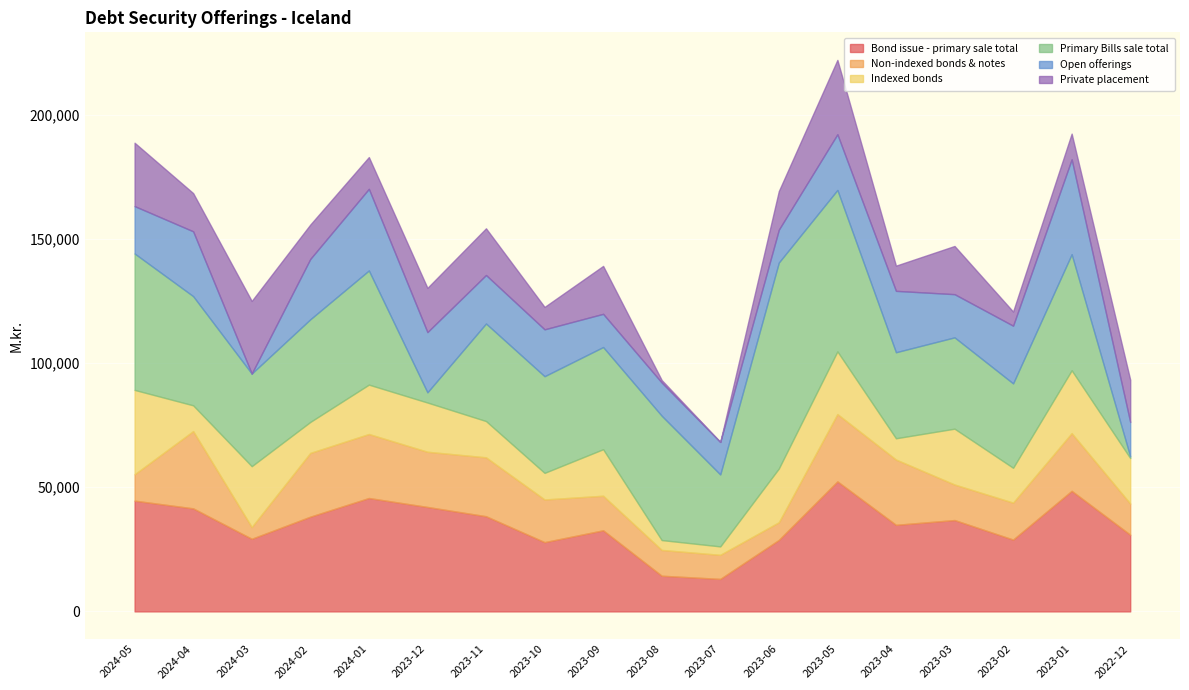

Reading left to right, list all the values displayed in this chart.

Bond issue - primary sale total: 2024-05=44608	2024-04=41503	2024-03=29248	2024-02=38156	2024-01=45673	2023-12=42068	2023-11=38338	2023-10=27900	2023-09=32666	2023-08=14369	2023-07=13092	2023-06=28783	2023-05=52367	2023-04=34869	2023-03=36800	2023-02=28928	2023-01=48560	2022-12=30885
Non-indexed bonds & notes: 2024-05=10621	2024-04=31123	2024-03=4743	2024-02=25681	2024-01=25783	2023-12=22239	2023-11=23722	2023-10=17185	2023-09=13924	2023-08=10388	2023-07=9692	2023-06=7122	2023-05=27112	2023-04=26302	2023-03=14314	2023-02=14883	2023-01=23235	2022-12=12557
Indexed bonds: 2024-05=33987	2024-04=10380	2024-03=24505	2024-02=12475	2024-01=19890	2023-12=19829	2023-11=14616	2023-10=10715	2023-09=18742	2023-08=3981	2023-07=3400	2023-06=21661	2023-05=25255	2023-04=8567	2023-03=22486	2023-02=14045	2023-01=25325	2022-12=18328
Primary Bills sale total: 2024-05=54948	2024-04=43972	2024-03=37301	2024-02=41345	2024-01=45978	2023-12=4109	2023-11=39284	2023-10=38935	2023-09=41154	2023-08=50086	2023-07=28984	2023-06=82954	2023-05=65030	2023-04=34653	2023-03=36786	2023-02=33988	2023-01=46760	2022-12=663
Open offerings: 2024-05=19083	2024-04=26116	2024-03=0	2024-02=24308	2024-01=32876	2023-12=24248	2023-11=19531	2023-10=18877	2023-09=13370	2023-08=13363	2023-07=13092	2023-06=13227	2023-05=22424	2023-04=24721	2023-03=17390	2023-02=23240	2023-01=38206	2022-12=13860
Private placement: 2024-05=25525	2024-04=15387	2024-03=29248	2024-02=13848	2024-01=12797	2023-12=17820	2023-11=18807	2023-10=9023	2023-09=19296	2023-08=1006	2023-07=0	2023-06=15556	2023-05=29943	2023-04=10148	2023-03=19410	2023-02=5688	2023-01=10354	2022-12=17025